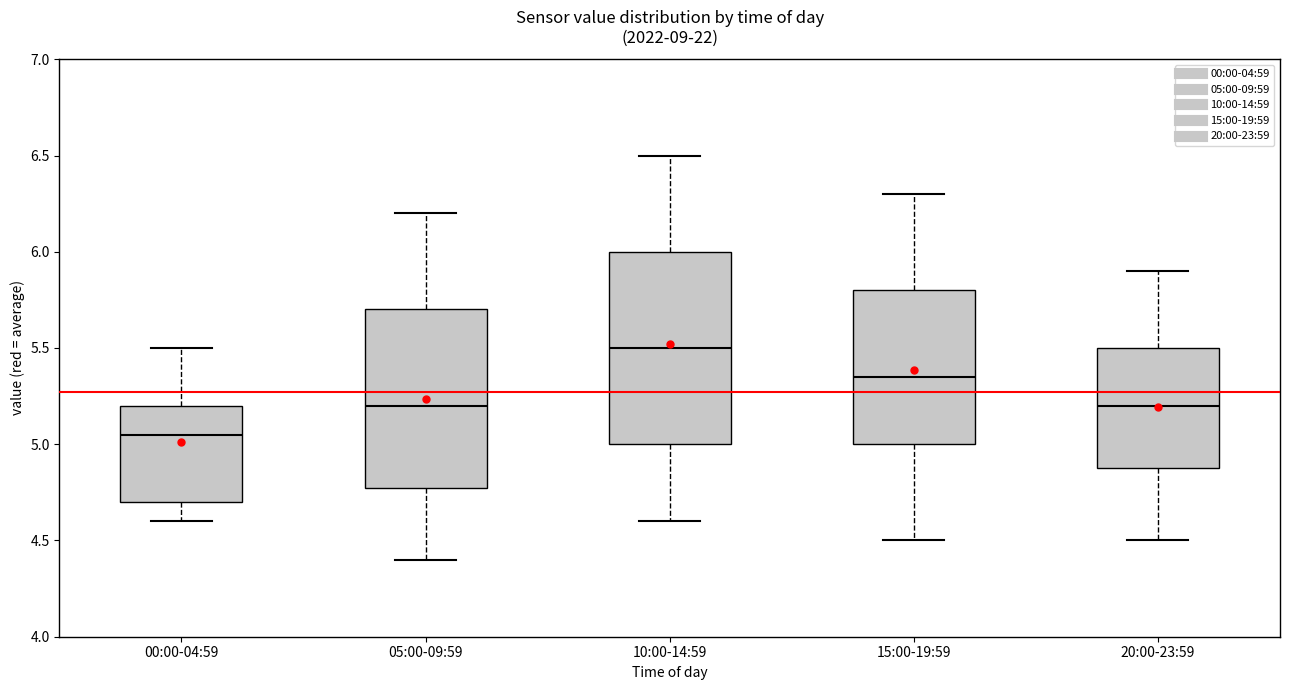

Which box has the lowest median line?

00:00-04:59